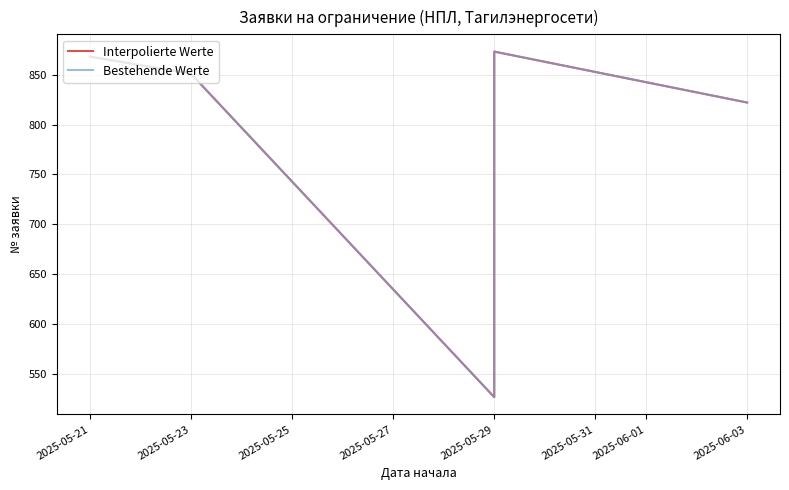

Is it true that Bestehende Werte equals 138 at 2025-05-29?

False